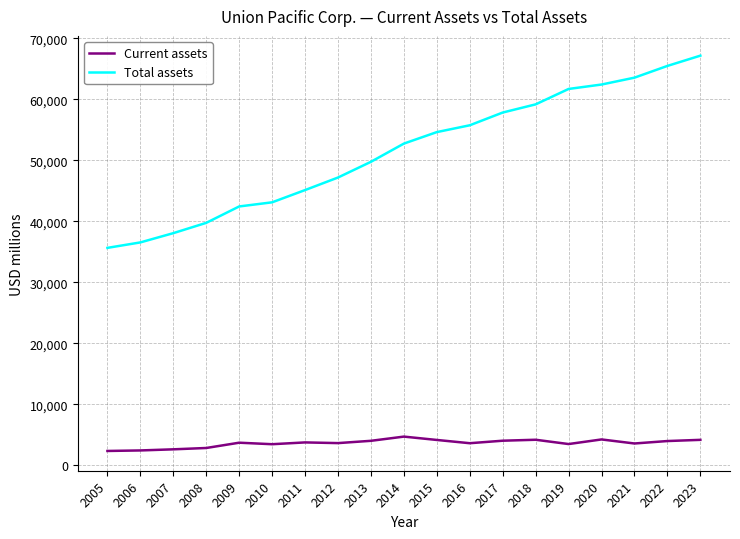

What is the difference between the second highest and minimum values in the Total assets series?

29829